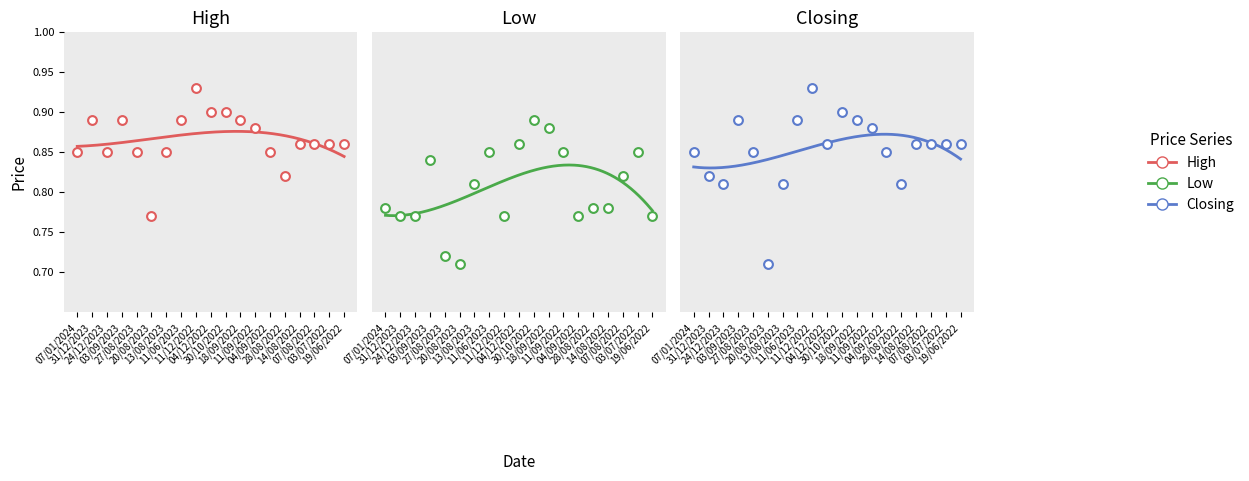

What is the total value across all series at 27/08/2023?

2.4